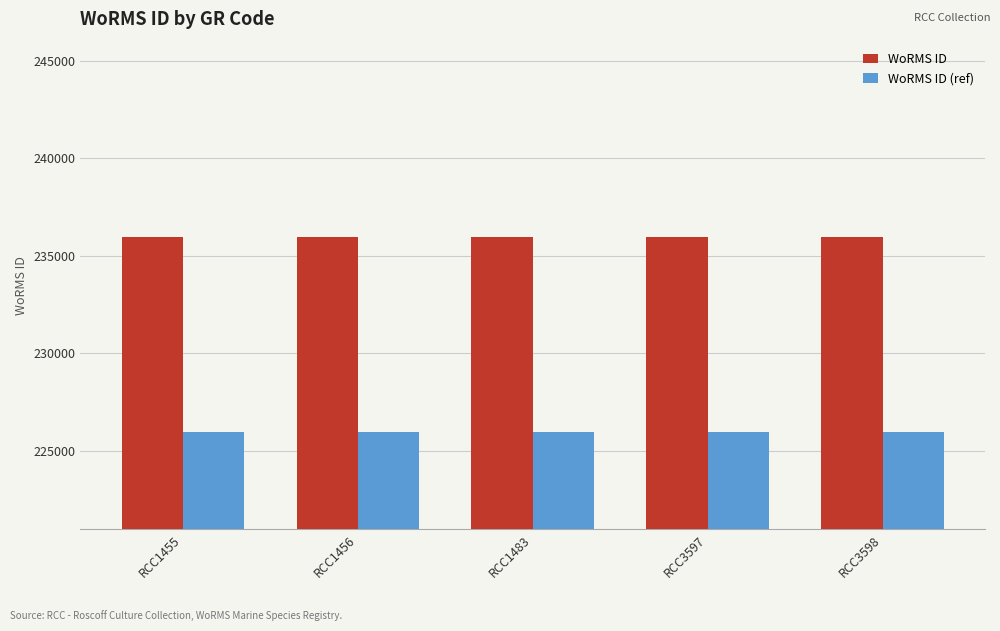

Reading left to right, transcribe all the data shown in this chart.

WoRMS ID: RCC1455=235975	RCC1456=235975	RCC1483=235975	RCC3597=235975	RCC3598=235975
WoRMS ID (ref): RCC1455=225975	RCC1456=225975	RCC1483=225975	RCC3597=225975	RCC3598=225975